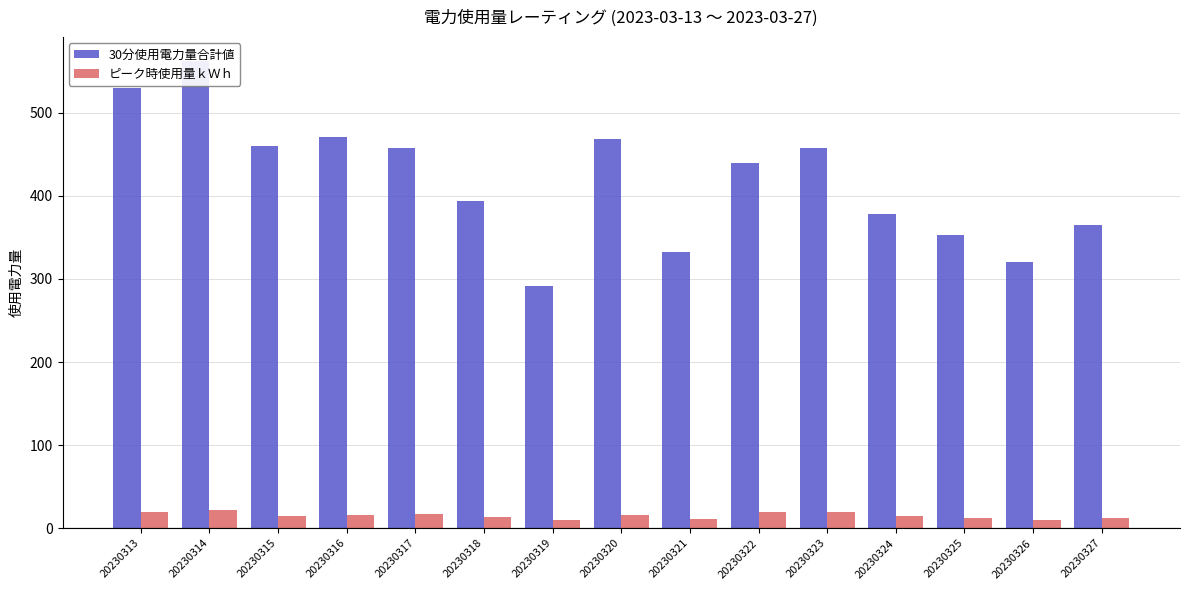

Rank the series by their maximum value, from highest to lowest.

30分使用電力量合計値, ピーク時使用量ｋＷｈ